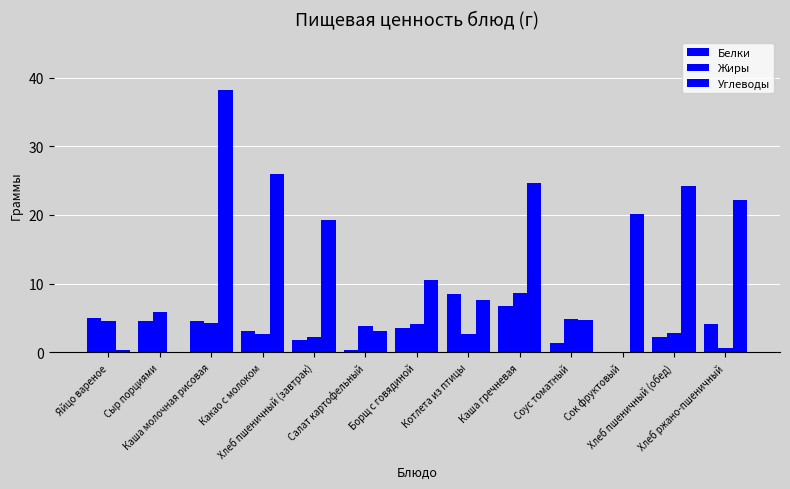

Rank the categories by Белки value from highest to lowest.

Котлета из птицы, Каша гречневая, Яйцо вареное, Сыр порциями, Каша молочная рисовая, Хлеб ржано-пшеничный, Борщ с говядиной, Какао с молоком, Хлеб пшеничный (обед), Хлеб пшеничный (завтрак), Соус томатный, Салат картофельный, Сок фруктовый